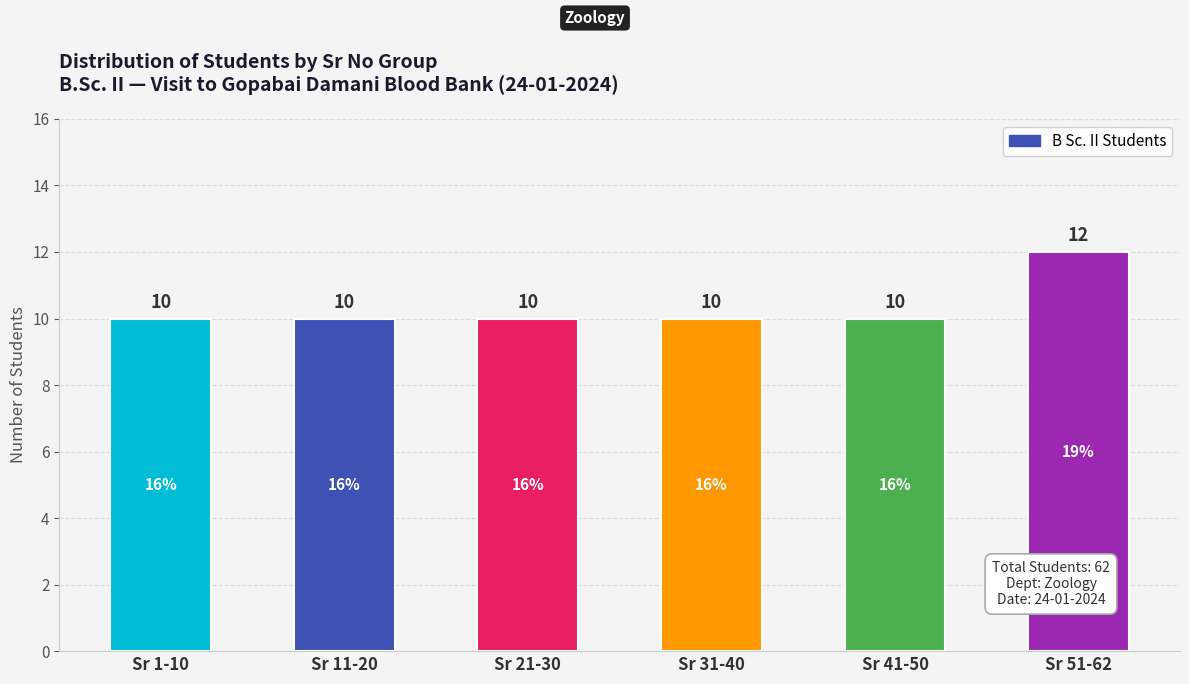

True or false: the data shows 10 at Sr 11-20.

True